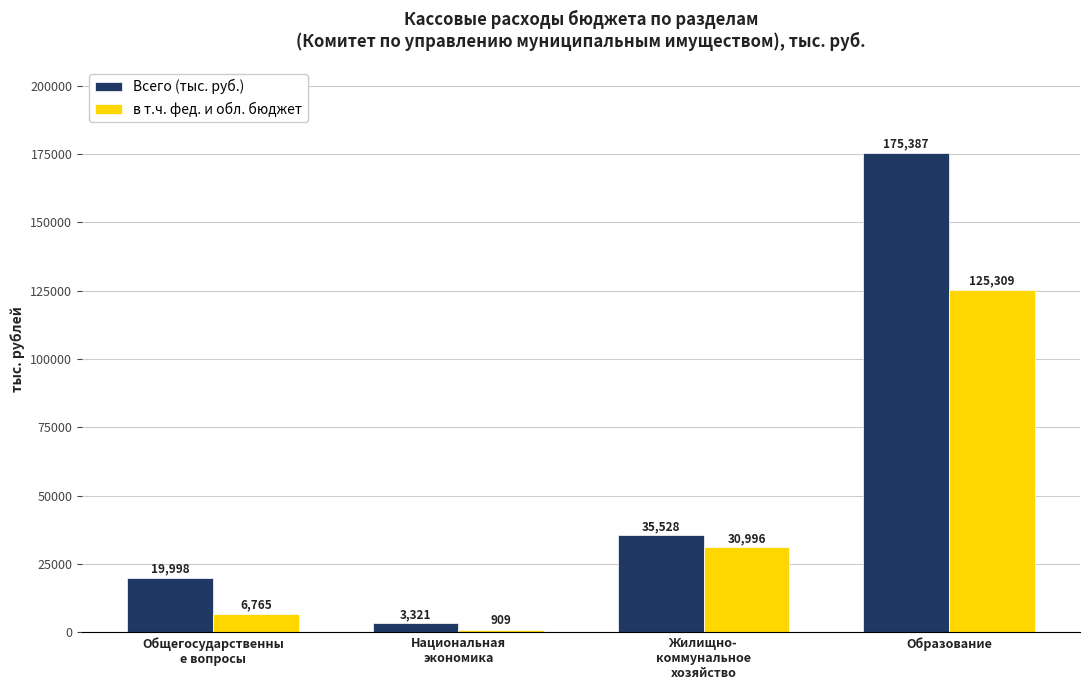

Reading left to right, what are all the values shown in this chart?

Всего (тыс. руб.): Общегосударственны
е вопросы=19998	Национальная
экономика=3321	Жилищно-
коммунальное
хозяйство=35528	Образование=175387
в т.ч. фед. и обл. бюджет: Общегосударственны
е вопросы=6765	Национальная
экономика=909	Жилищно-
коммунальное
хозяйство=30996	Образование=125309